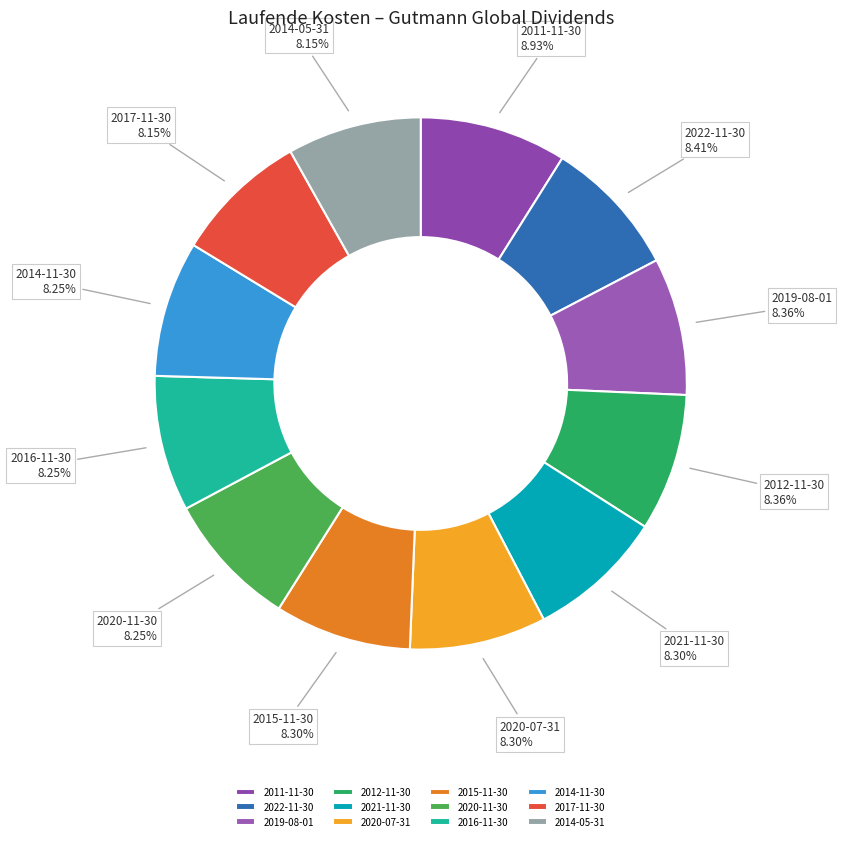

Does 2017-11-30 account for over 50% of the chart?

No